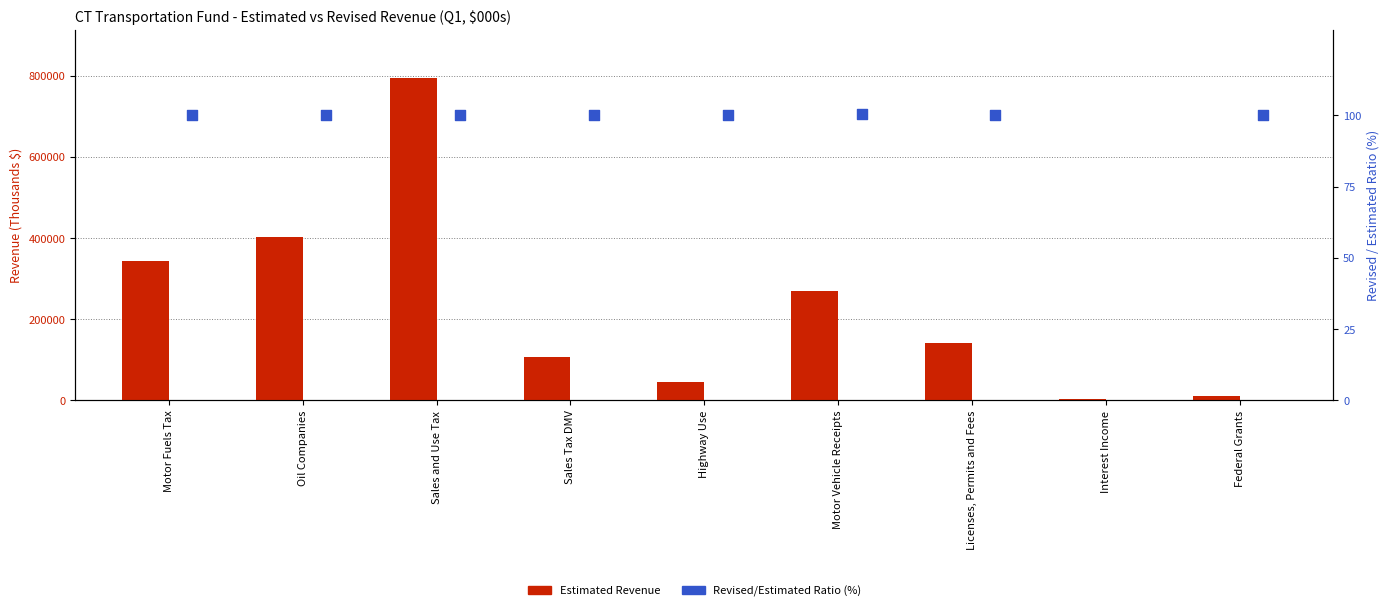

Which series has the largest total across all categories?

Estimated Revenue